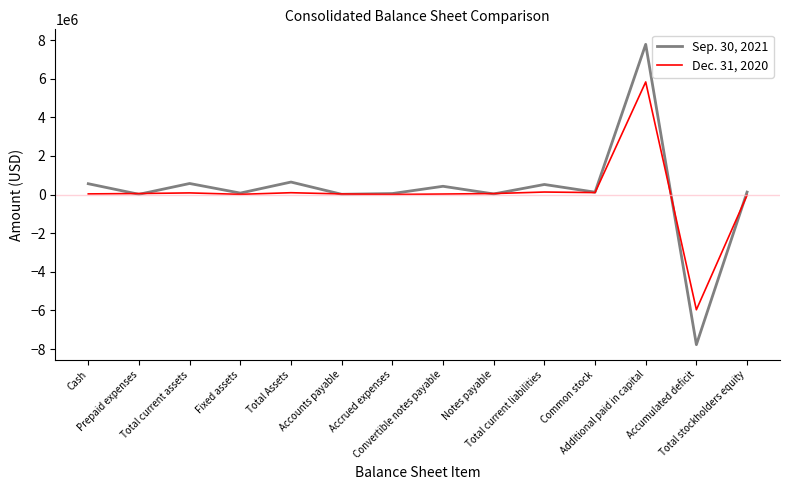

Which series has the largest range (max minus min)?

Sep. 30, 2021